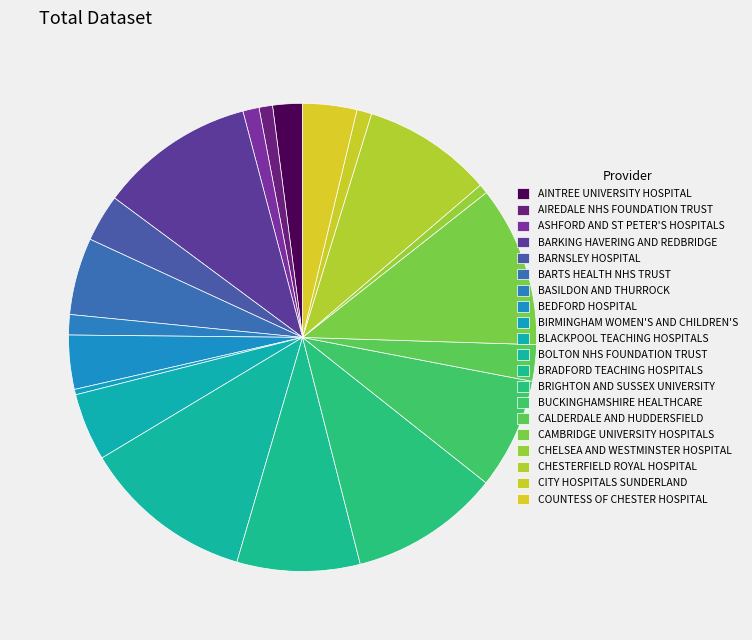

Is there any slice that represents more than half of the pie?

No